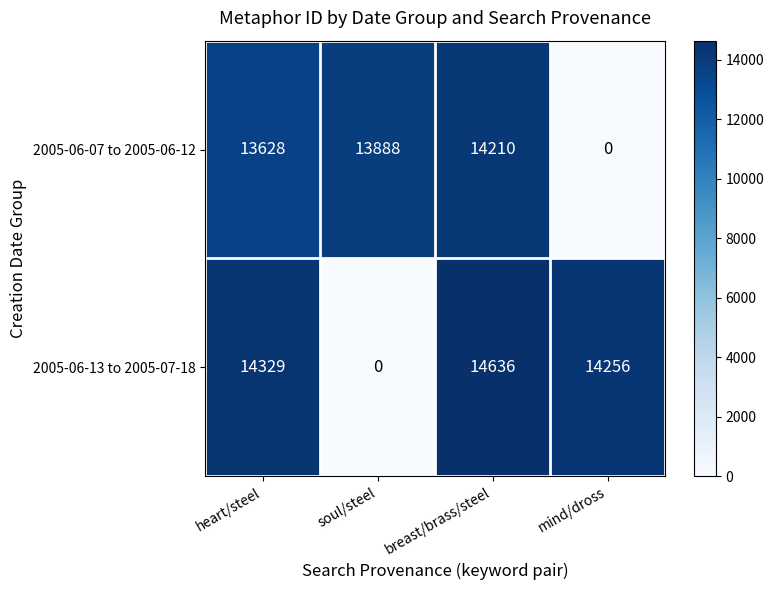

Rank the series at heart/steel from lowest to highest value.

2005-06-07 to 2005-06-12, 2005-06-13 to 2005-07-18